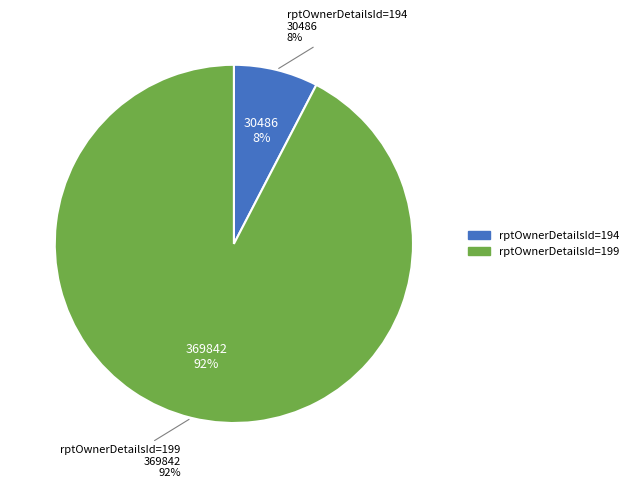

What percentage is the rptOwnerDetailsId=194 slice, to the nearest percent?

8%